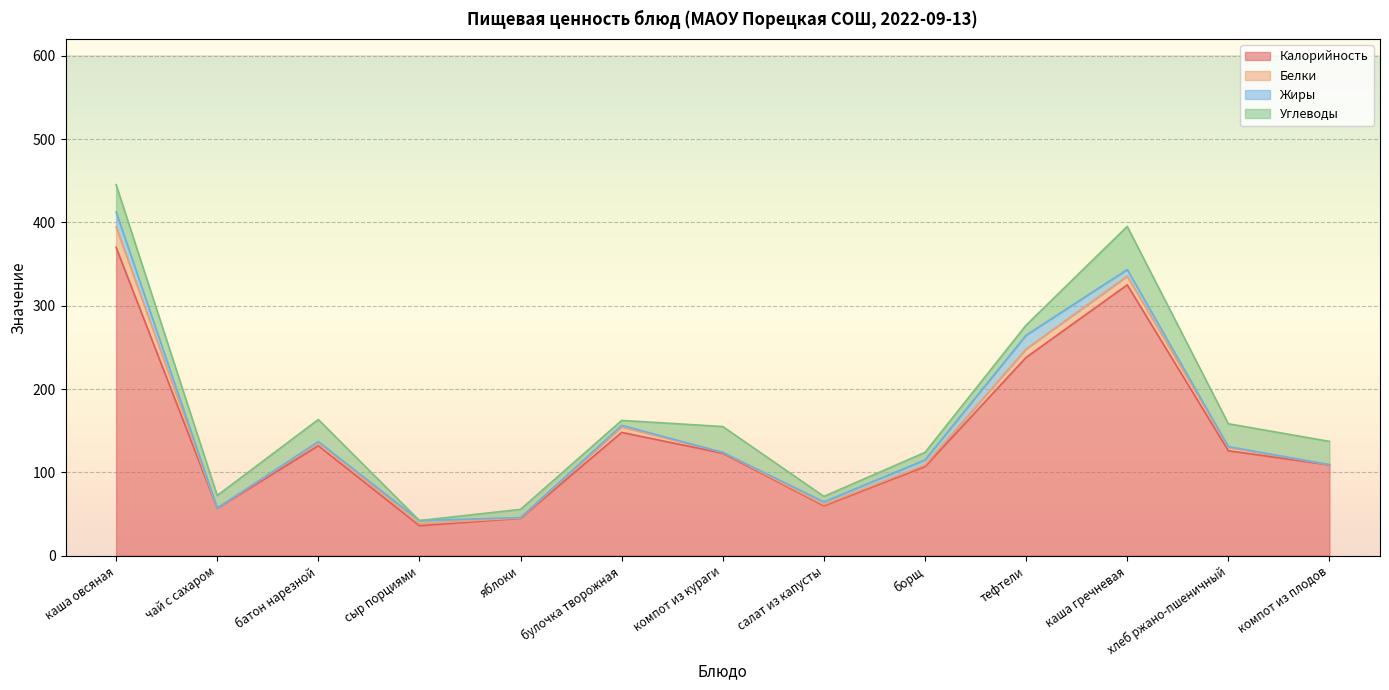

What is the highest value of the Калорийность series?

370.0